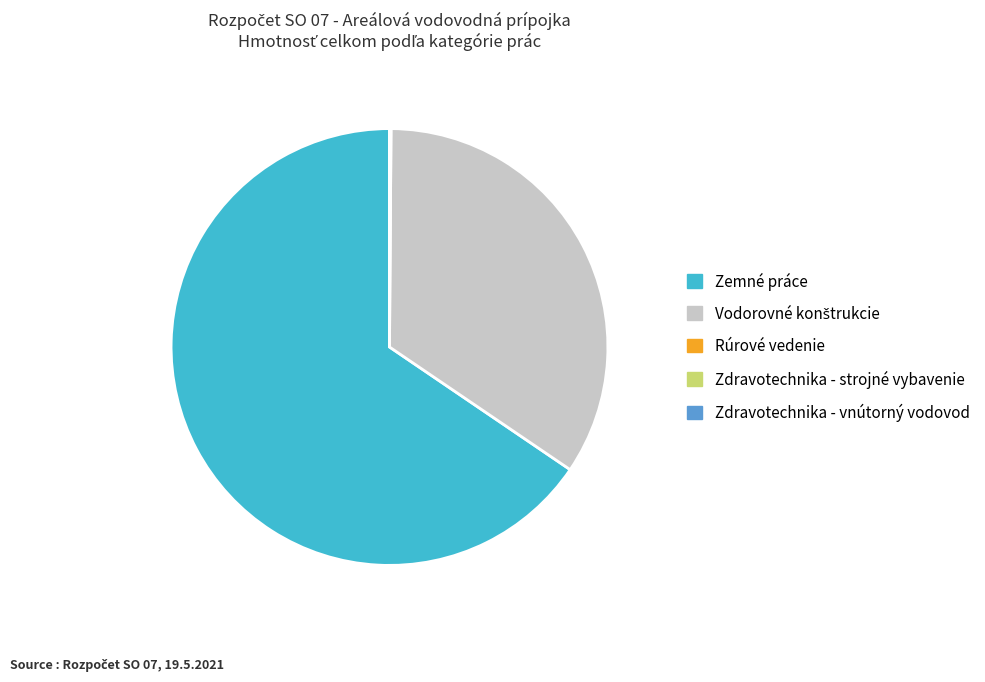

What is the largest slice in the pie chart?

Zemné práce